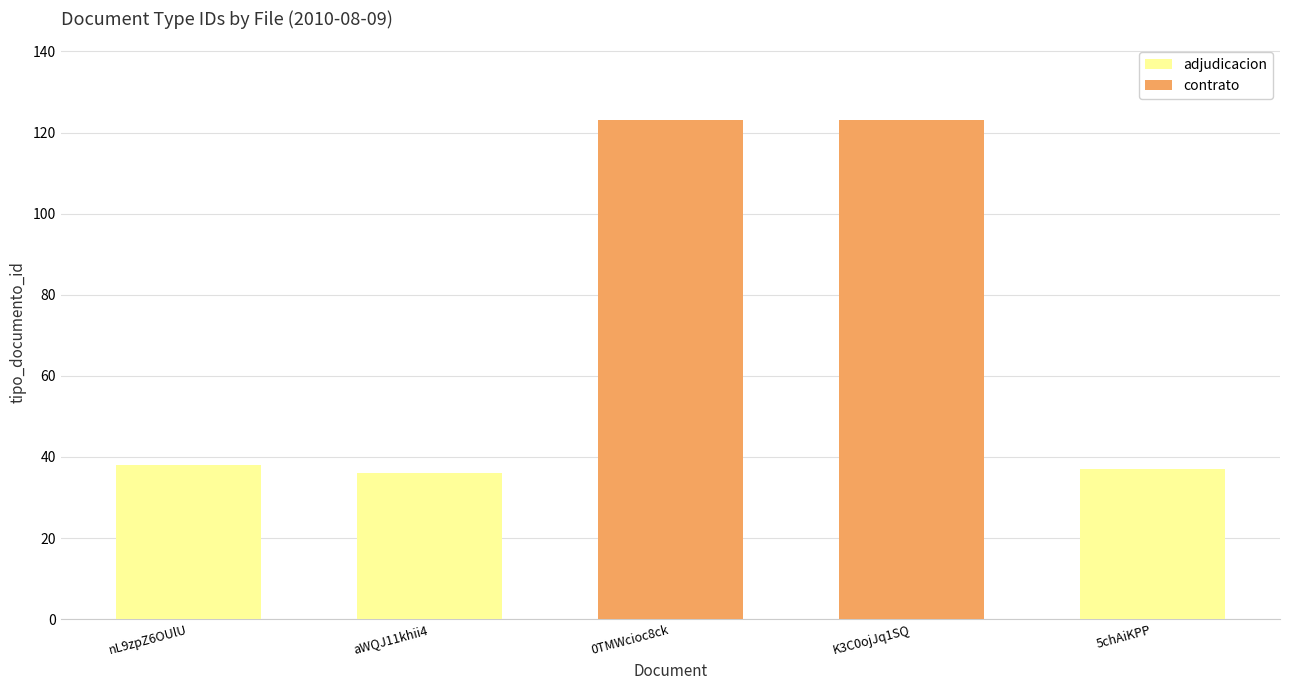

Count the number of categories in the chart.

5